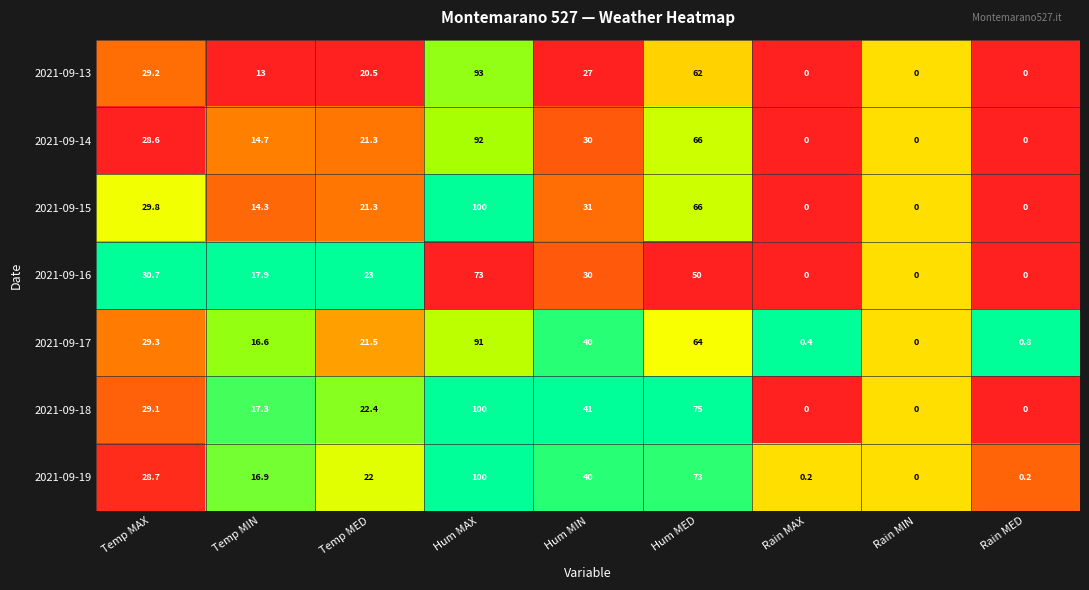

At which category is the sum across all series the highest?

Hum MAX